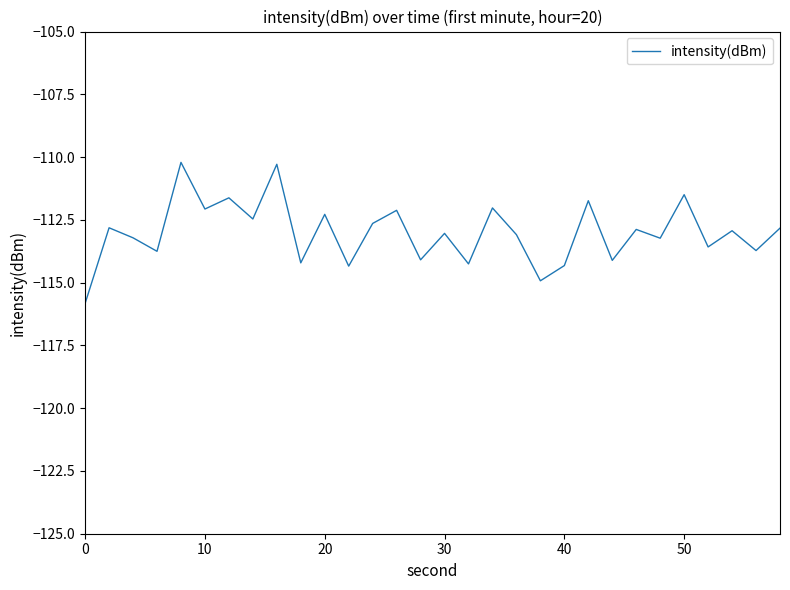

What is the greatest value displayed?

-110.2